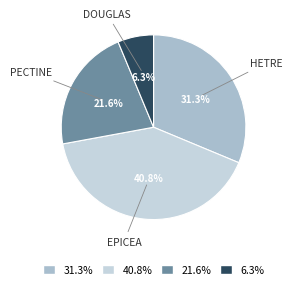

Does any single category account for the majority?

No